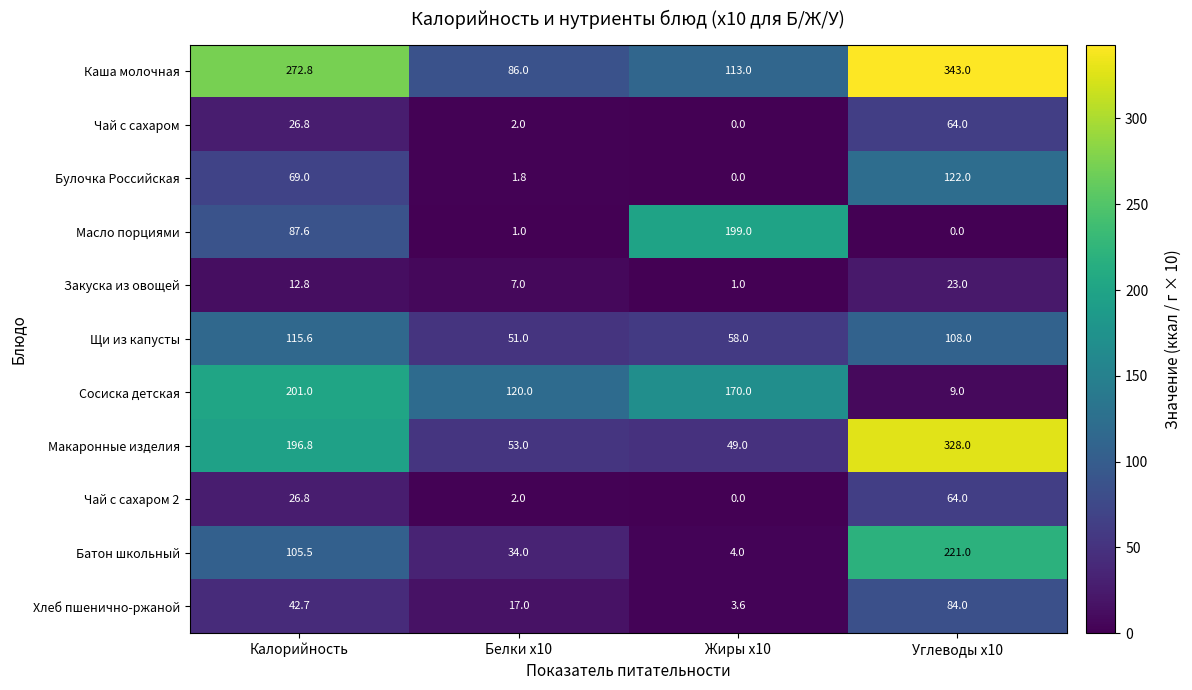

What is the minimum value for Хлеб пшенично-ржаной?

3.6